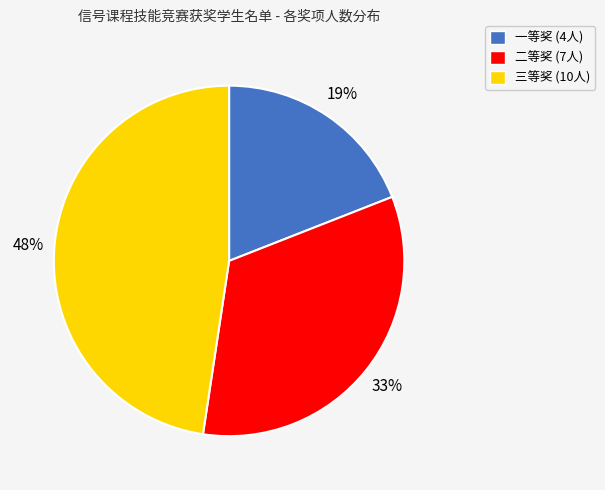

To the nearest percent, what is the difference between the largest and smallest slice percentages?

29%